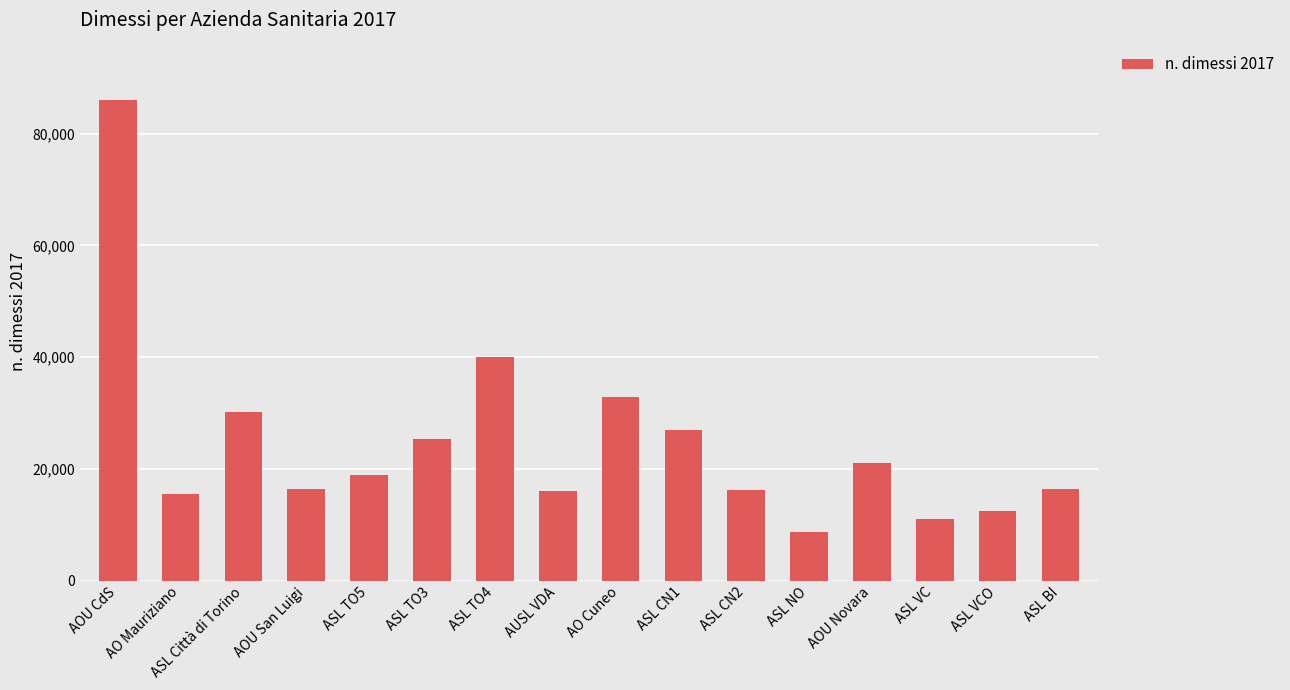

What is the change in value from AUSL VDA to AO Cuneo?

+16808